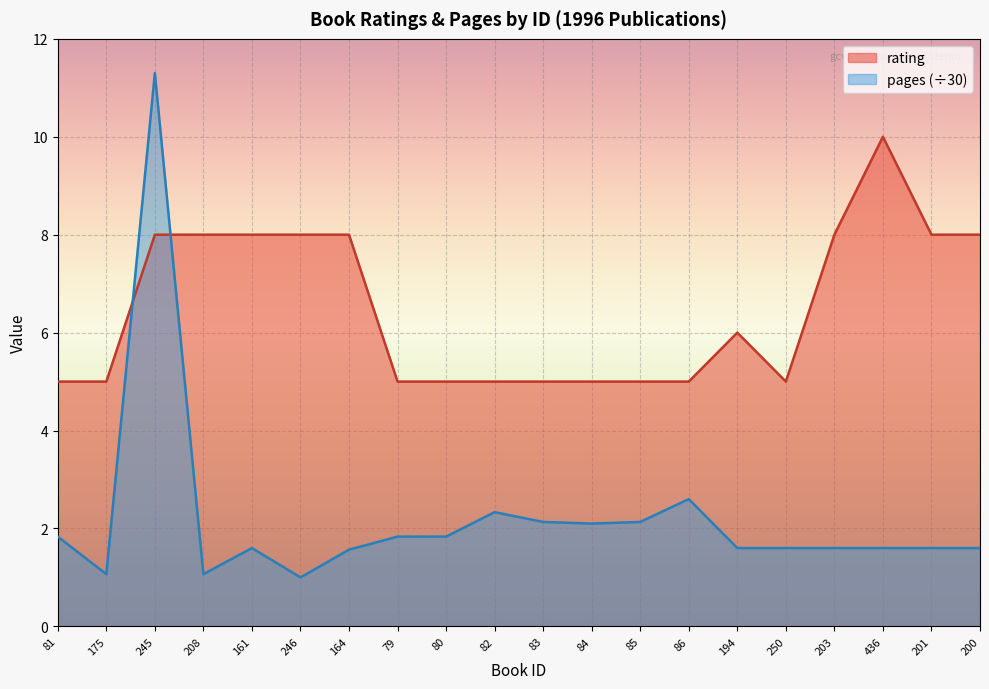

What position from the right is 246?

15